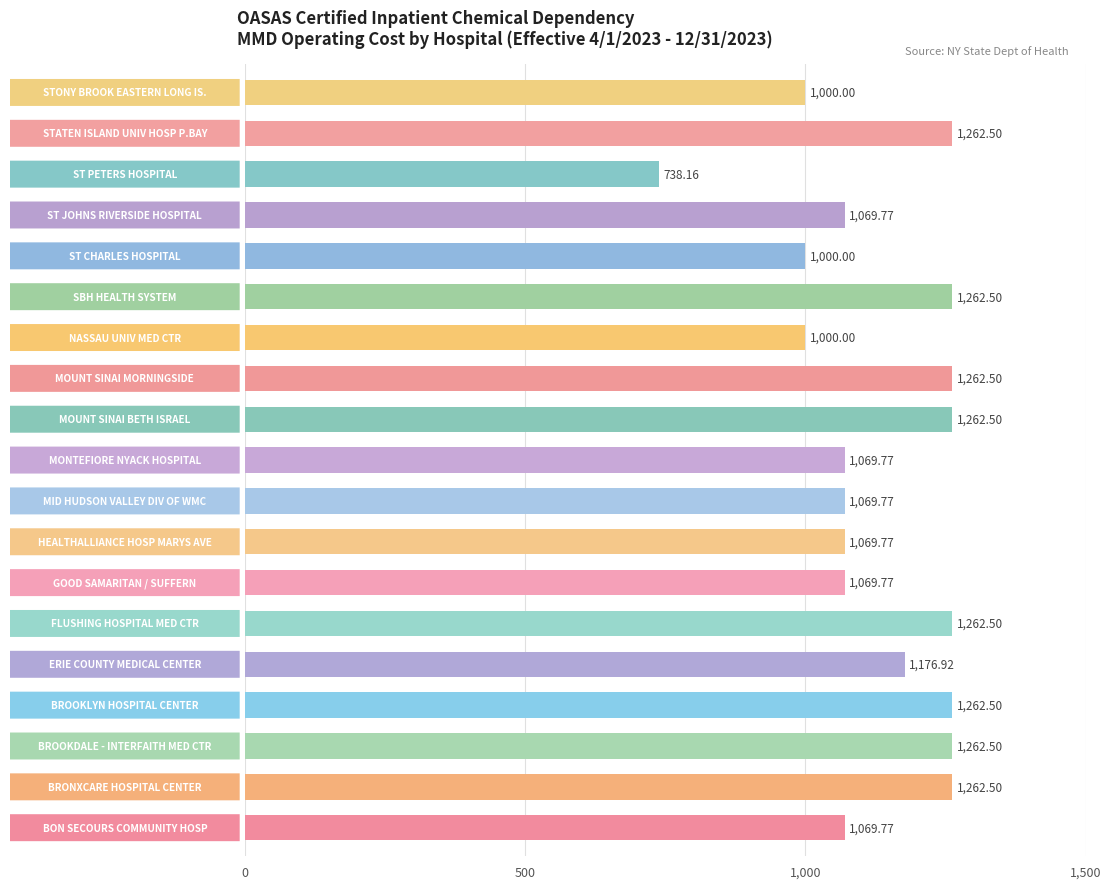

What is the difference between the maximum and minimum values?

524.3